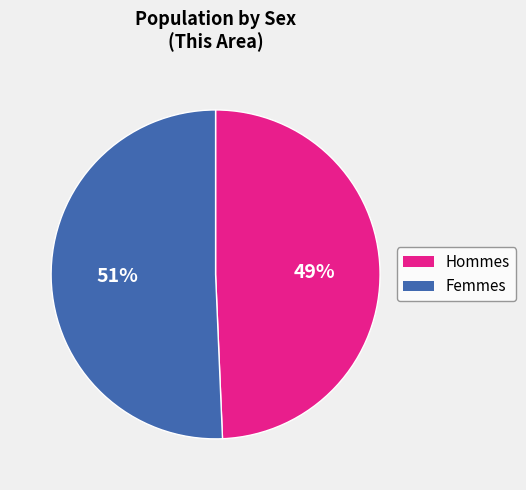

Is there a majority slice in this chart?

Yes